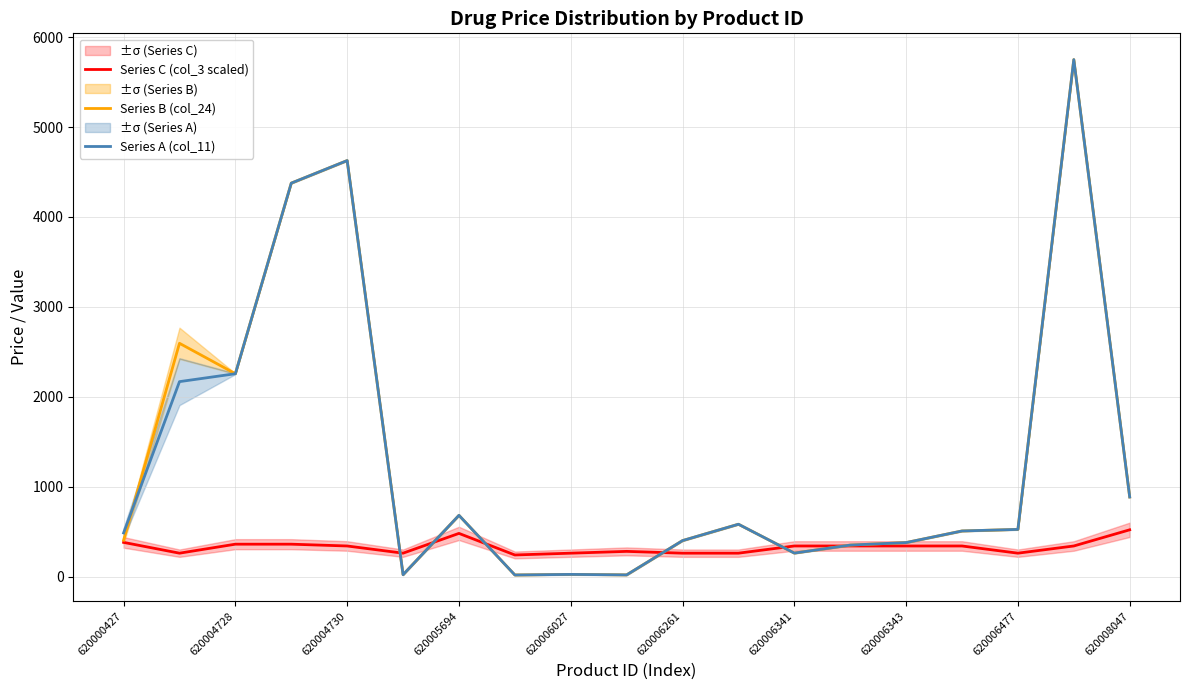

At 620000427, list the series in order from smallest to largest.

Series C (col_3 scaled), Series B (col_24), Series A (col_11)